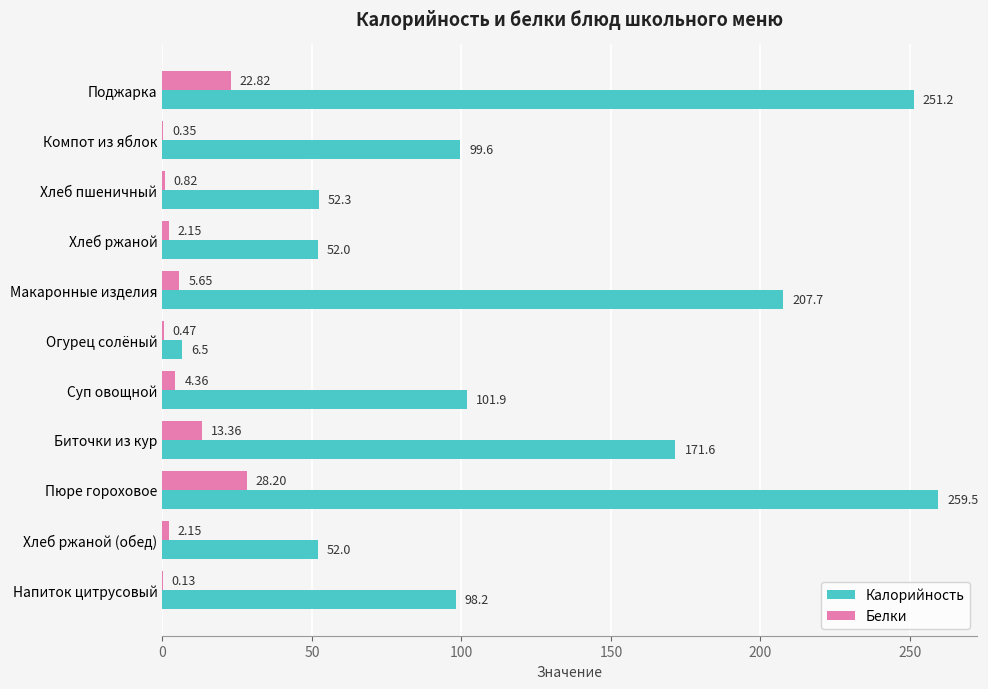

Which series changed the most between Поджарка and Суп овощной?

Калорийность